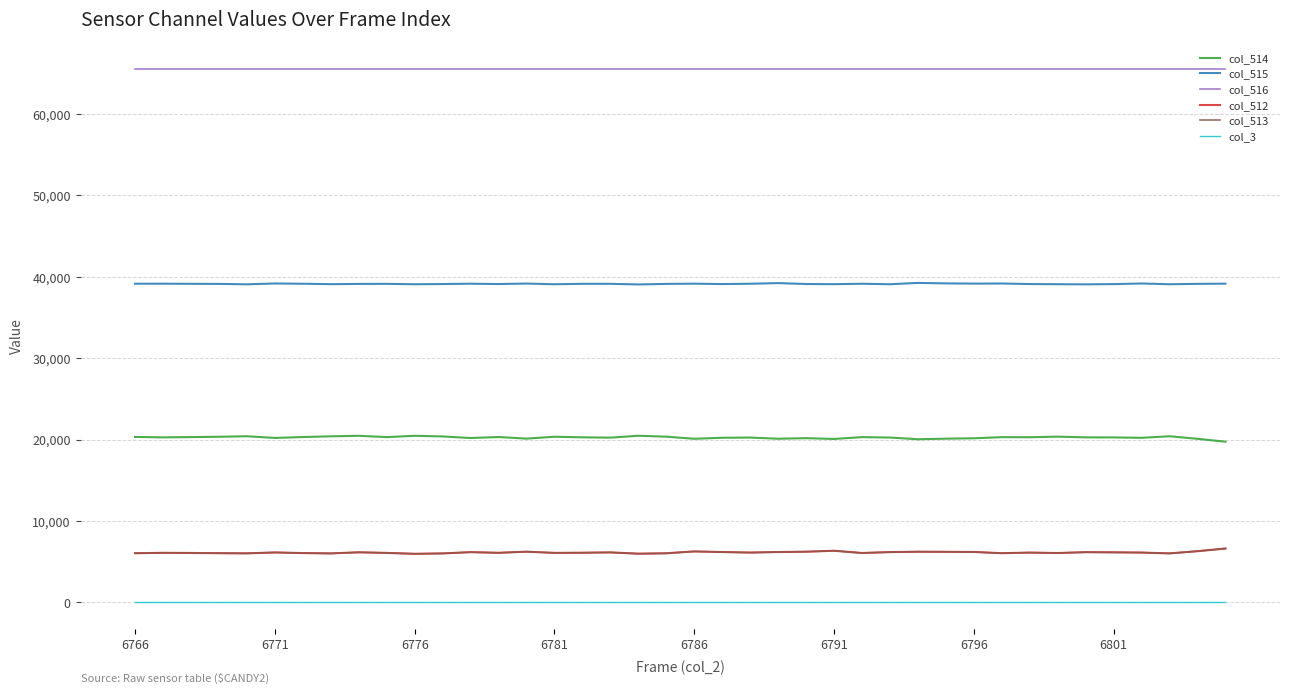

What is the average value of the col_512 series?

6137